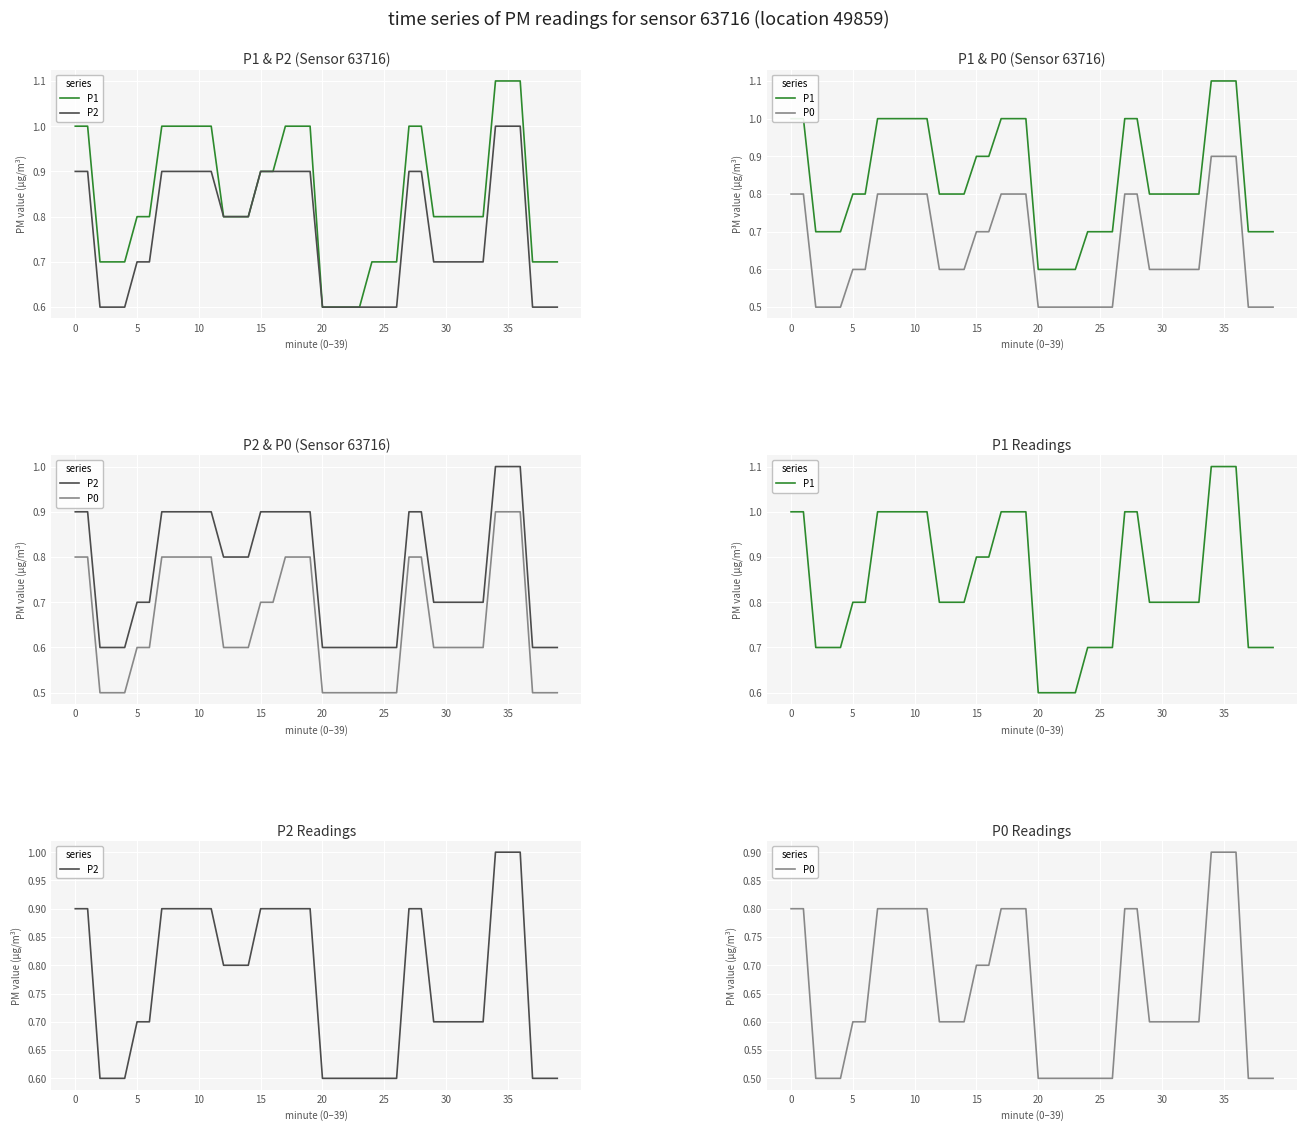

Count the P1 values in the range 0 to 1.

37